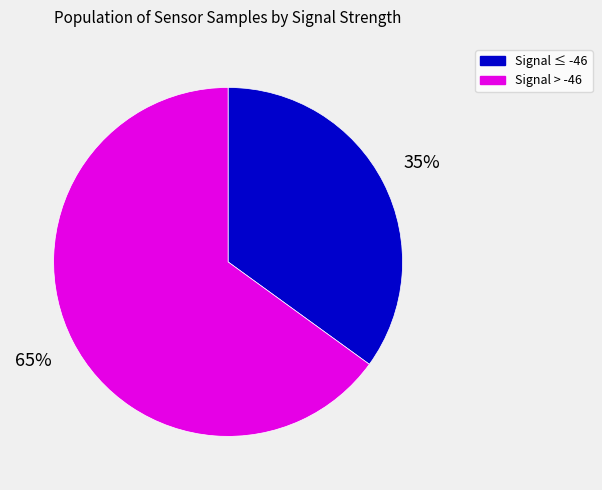

Is there a majority slice in this chart?

Yes